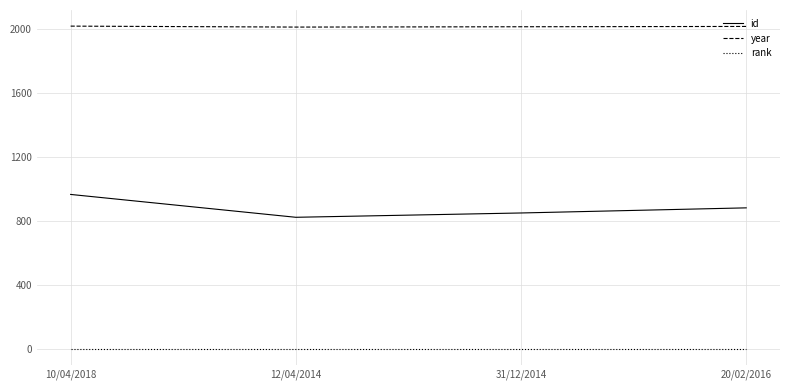

True or false: year has a value of 2018 at 10/04/2018.

True